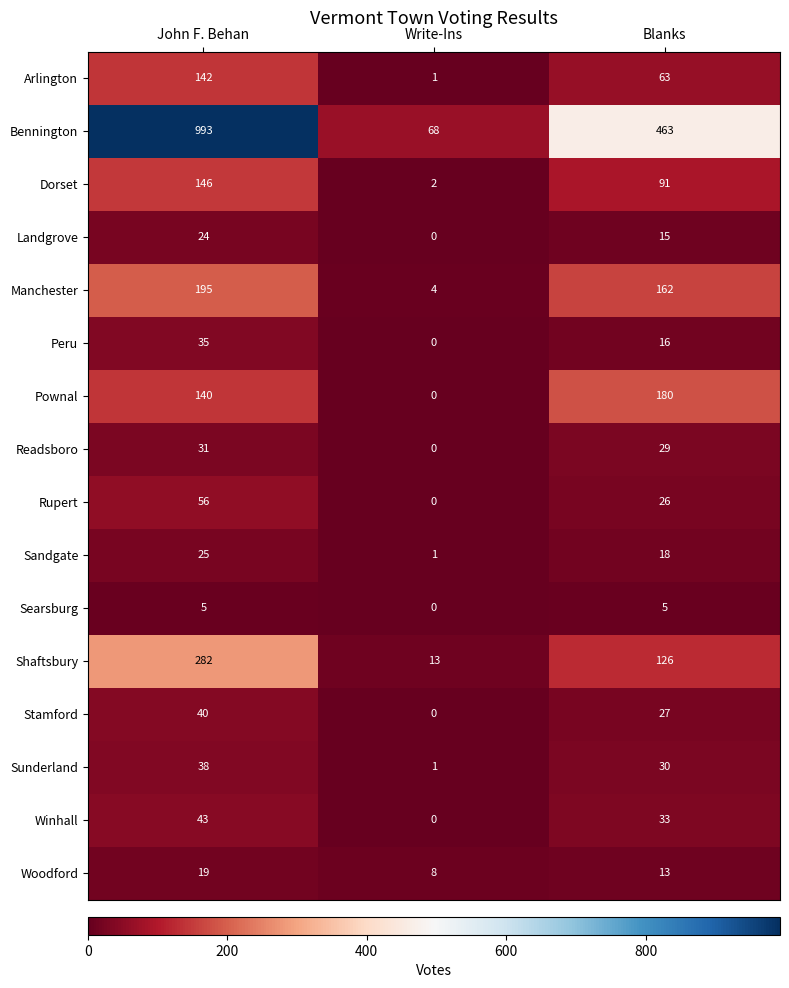

Which series has the widest spread of values?

Bennington